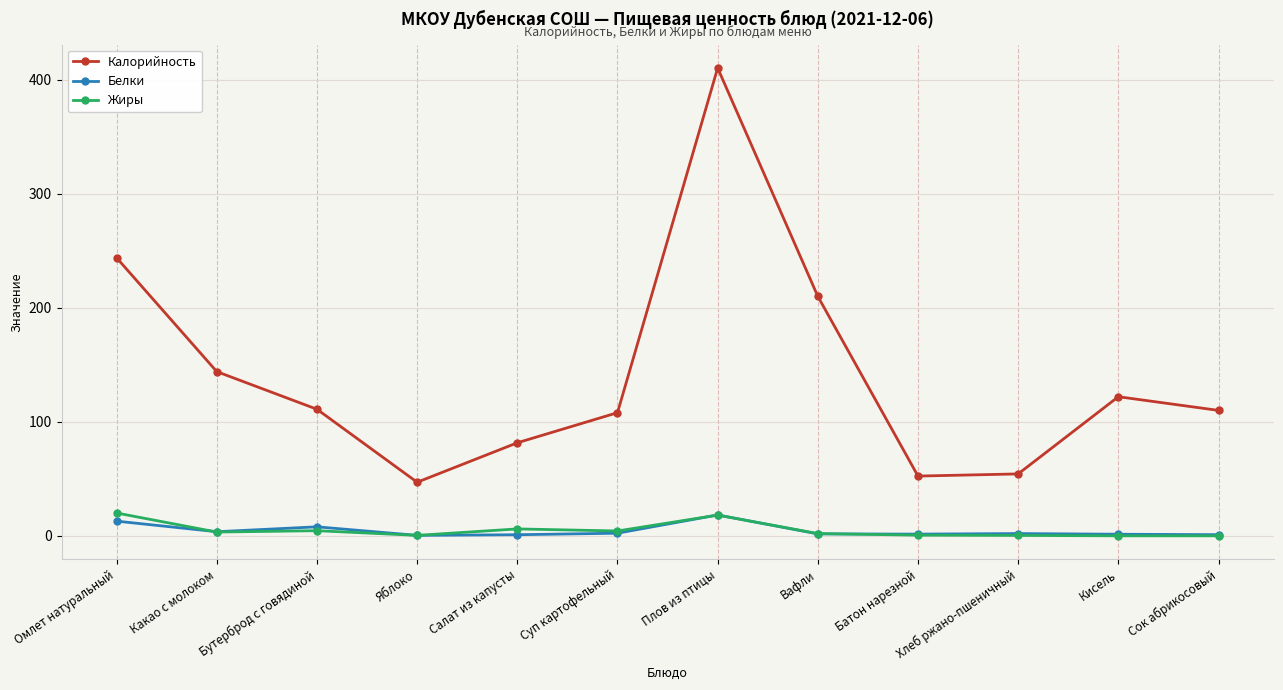

How many interior local valleys does the Калорийность series have?

2